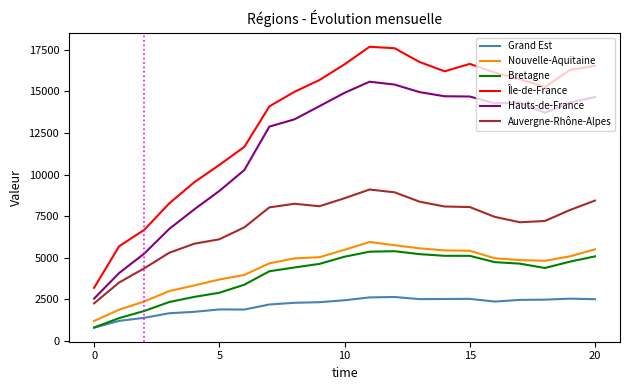

True or false: Nouvelle-Aquitaine and Auvergne-Rhône-Alpes cross at least once.

False